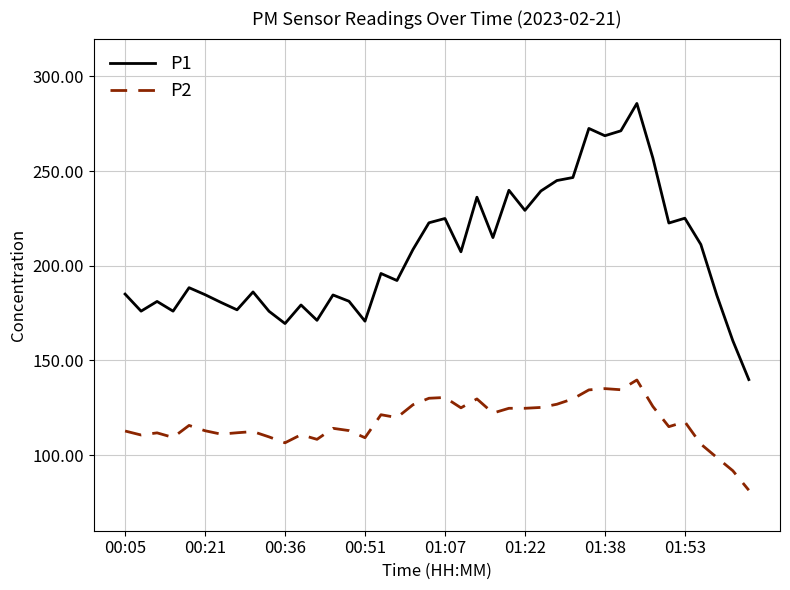

Which series has the largest total across all categories?

P1